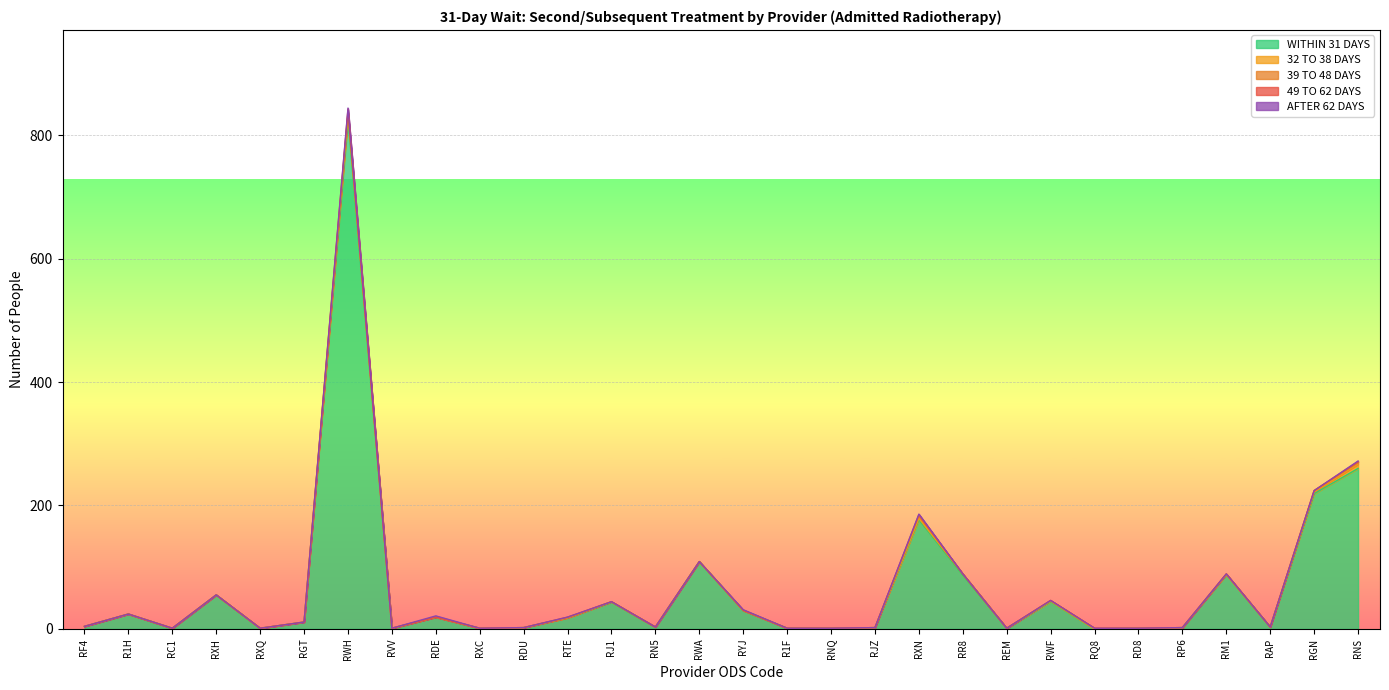

What is the difference between the second highest and second lowest values in the 39 TO 48 DAYS series?

3